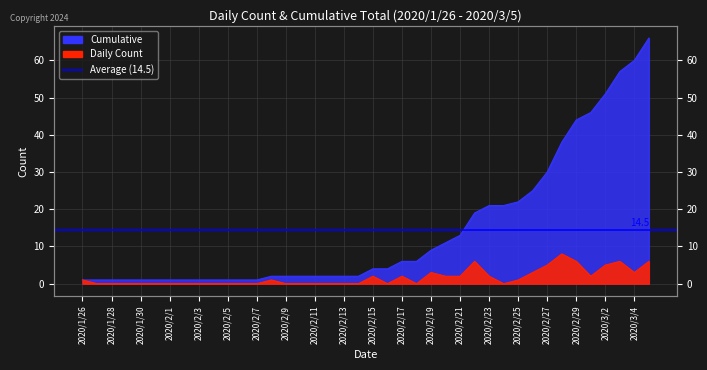

List the labels in order of Daily Count value, smallest first.

2020/1/27, 2020/1/28, 2020/1/29, 2020/1/30, 2020/1/31, 2020/2/1, 2020/2/2, 2020/2/3, 2020/2/4, 2020/2/5, 2020/2/6, 2020/2/7, 2020/2/9, 2020/2/10, 2020/2/11, 2020/2/12, 2020/2/13, 2020/2/14, 2020/2/16, 2020/2/18, 2020/2/24, 2020/1/26, 2020/2/8, 2020/2/25, 2020/2/15, 2020/2/17, 2020/2/20, 2020/2/21, 2020/2/23, 2020/3/1, 2020/2/19, 2020/2/26, 2020/3/4, 2020/2/27, 2020/3/2, 2020/2/22, 2020/2/29, 2020/3/3, 2020/3/5, 2020/2/28